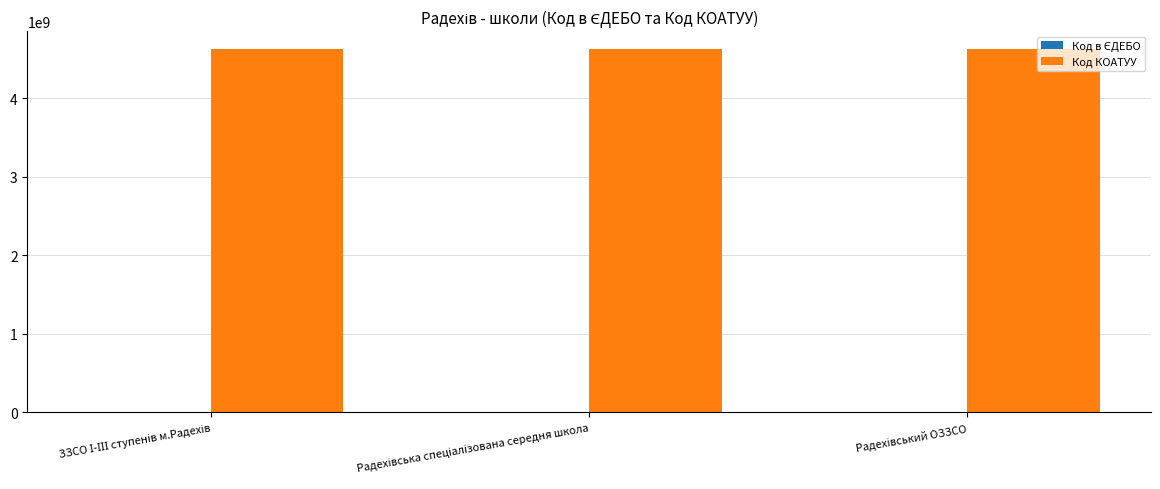

Which series has the largest total across all categories?

Код КОАТУУ